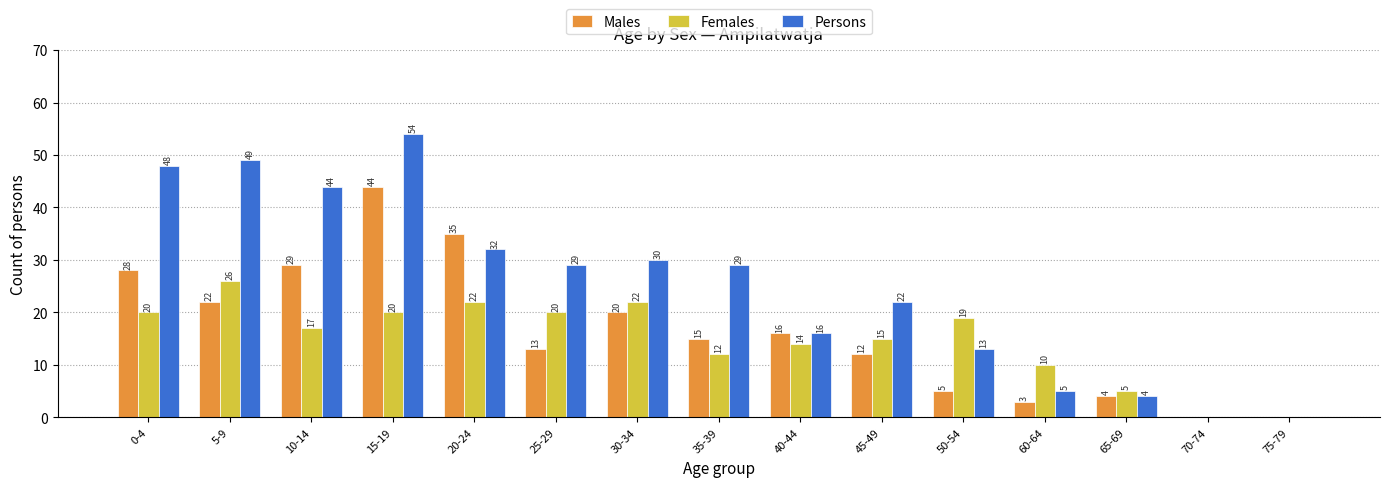

Between 10-14 and 35-39, which series saw the biggest shift?

Persons